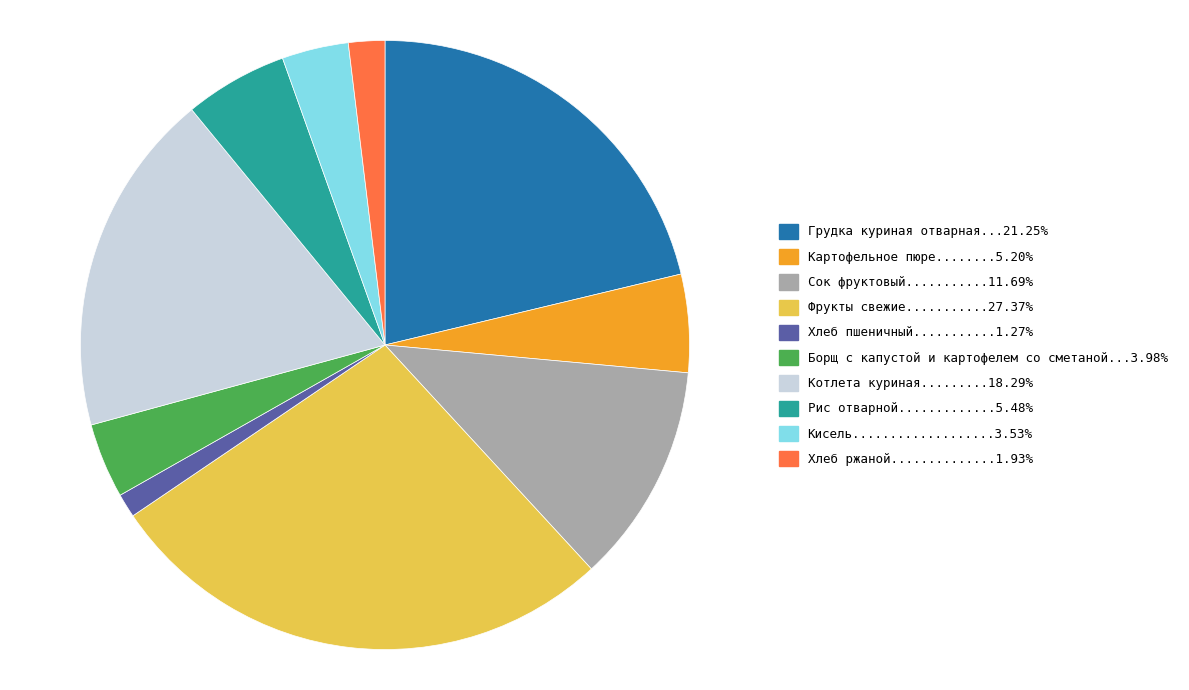

Does any single category account for the majority?

No